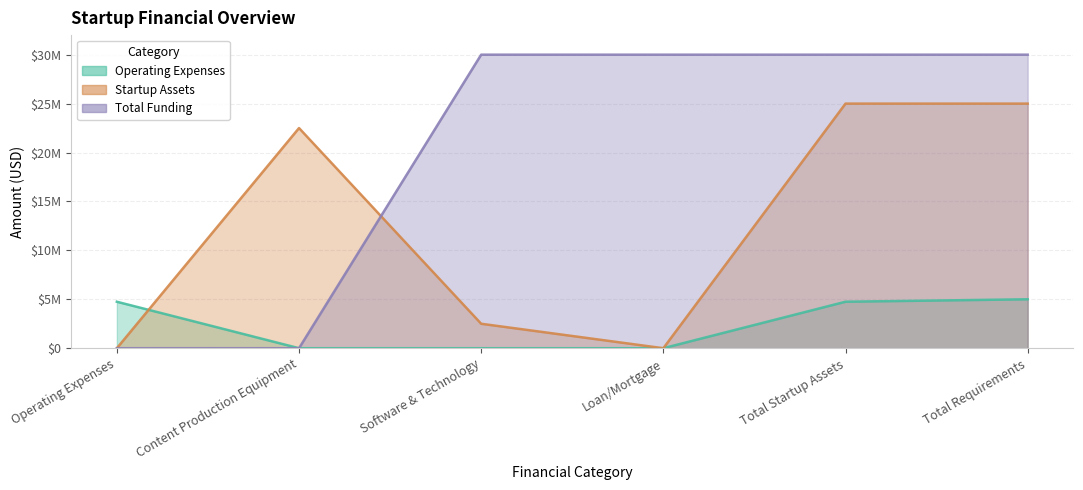

Which category has the lowest value in the Total Funding series?

Operating Expenses